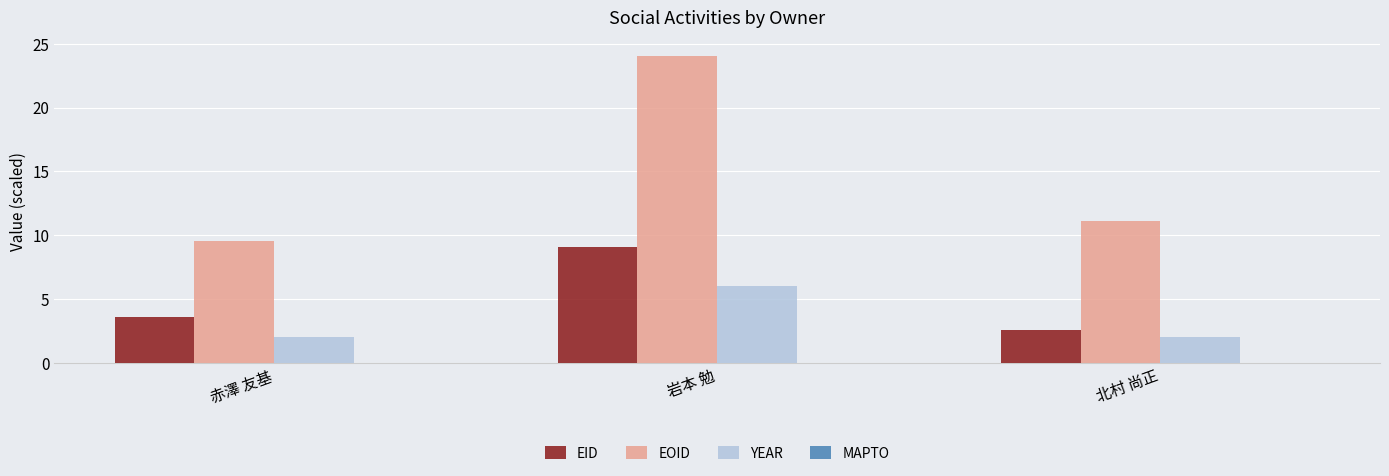

At how many categories does at least one series exceed 12?

1